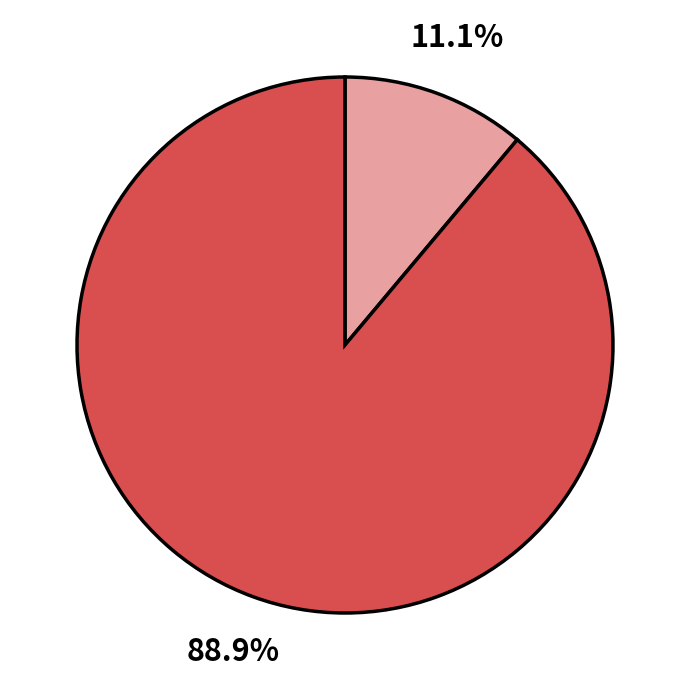

Is there any slice that represents more than half of the pie?

Yes